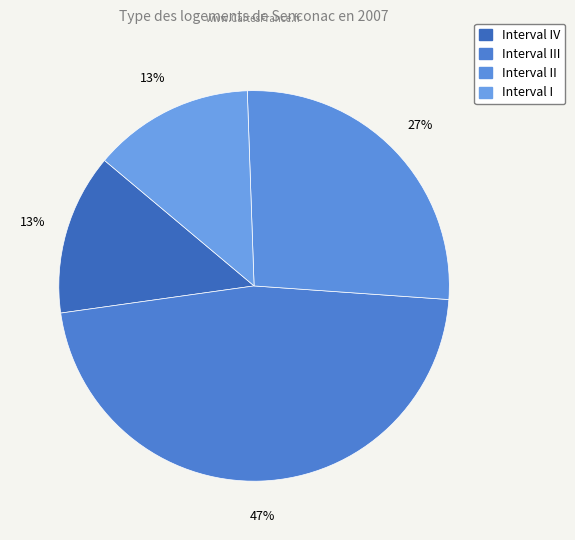

Is it true that Interval II is 27% of the pie?

True